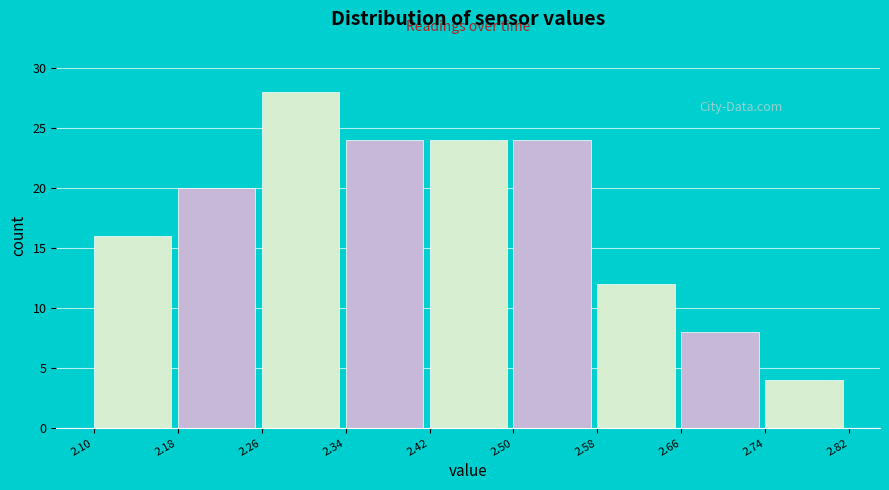

Reading left to right, list every bar in this chart as the range it spans on the x-axis followed by its height. The values are not printed on the chart, so give them approximately, as read against the axis.

2.10 to 2.18: 16
2.18 to 2.26: 20
2.26 to 2.34: 28
2.34 to 2.42: 24
2.42 to 2.50: 24
2.50 to 2.58: 24
2.58 to 2.66: 12
2.66 to 2.74: 8
2.74 to 2.82: 4